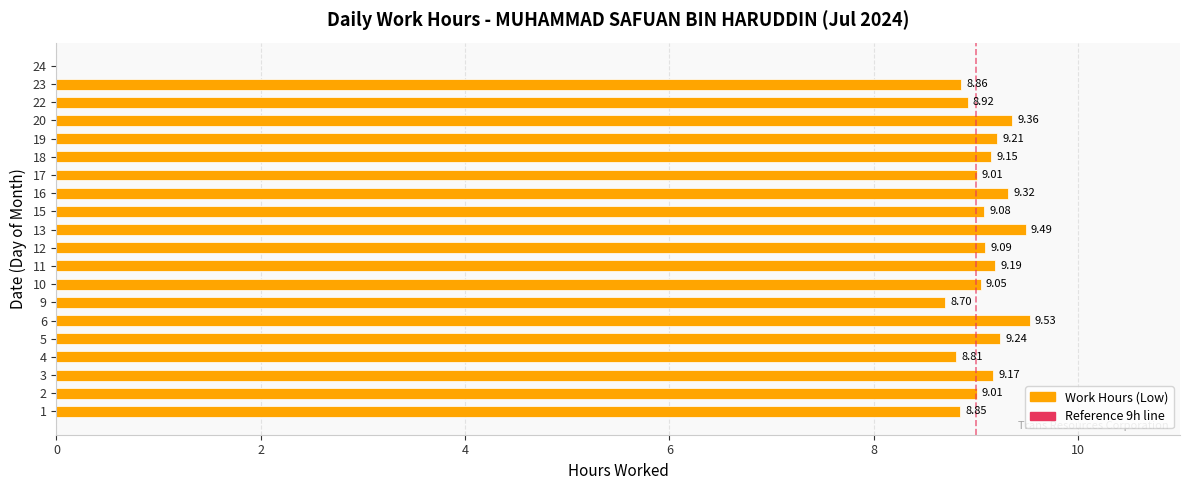

What is the ratio of the value at 13 to the value at 9?

1.1